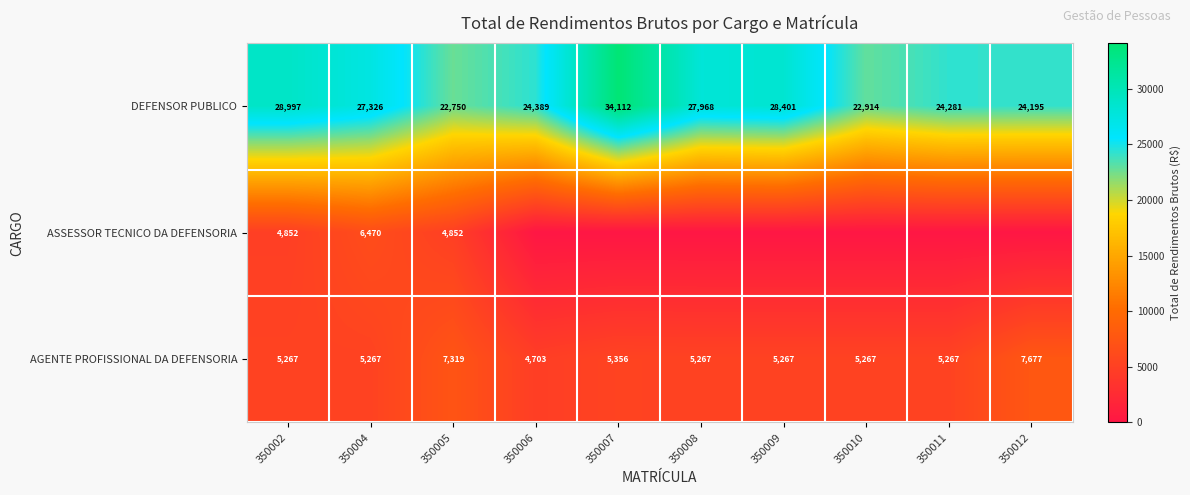

What is the lowest value of the AGENTE PROFISSIONAL DA DEFENSORIA series?

4703